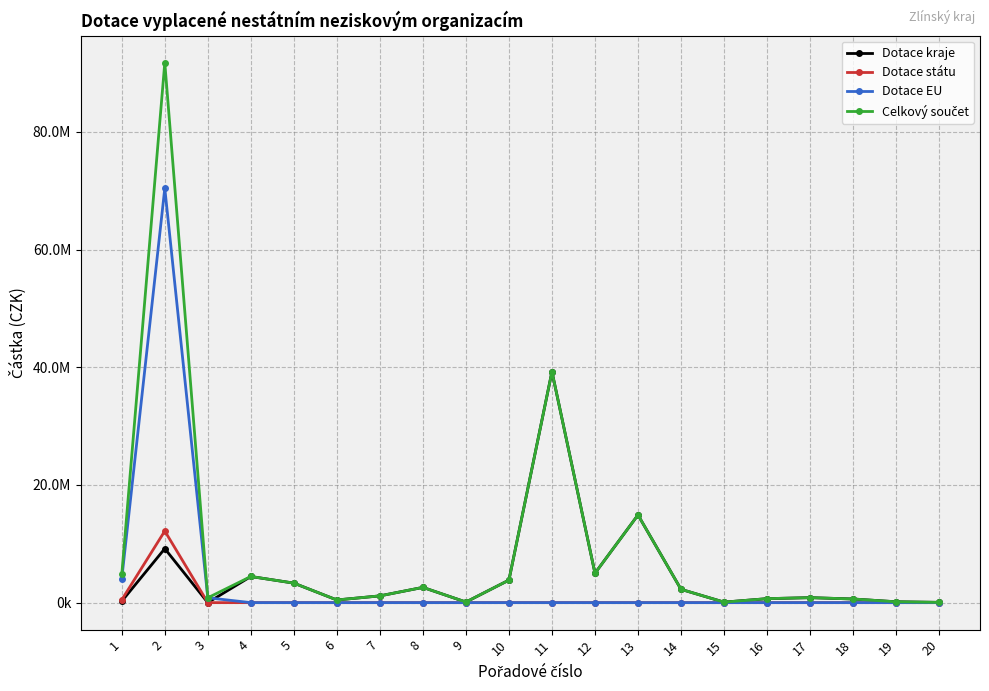

Does the chart have visible grid lines?

Yes